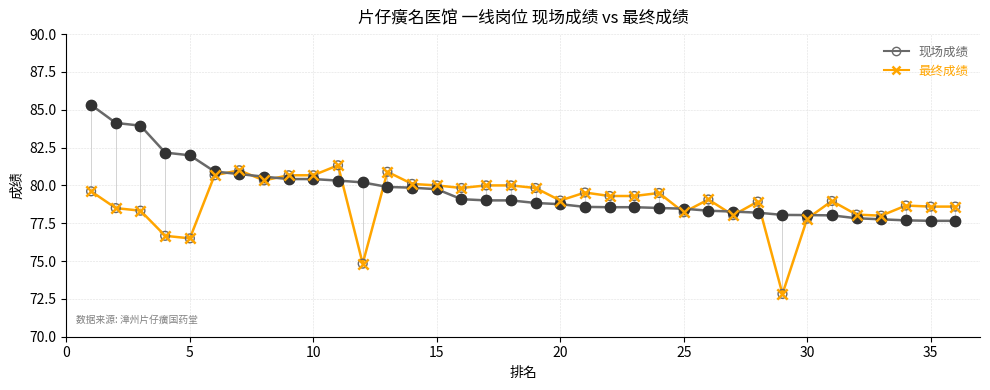

What is the maximum value shown in the chart?

85.3